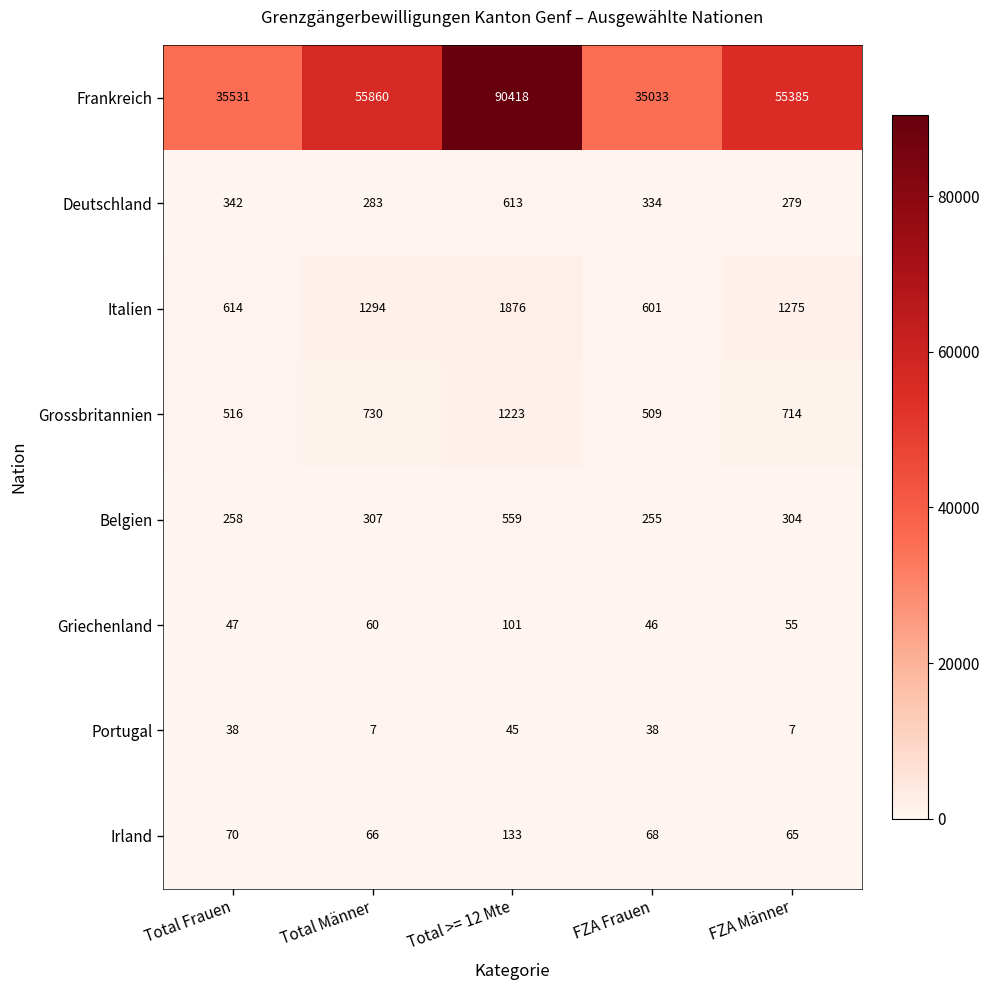

What is the spread (max minus min) of values at Total >= 12 Mte?

90373